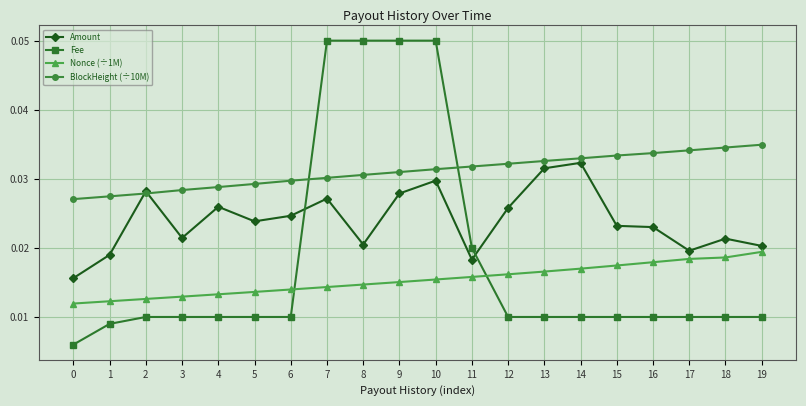

Between 16 and 19, which series saw the biggest shift?

Amount